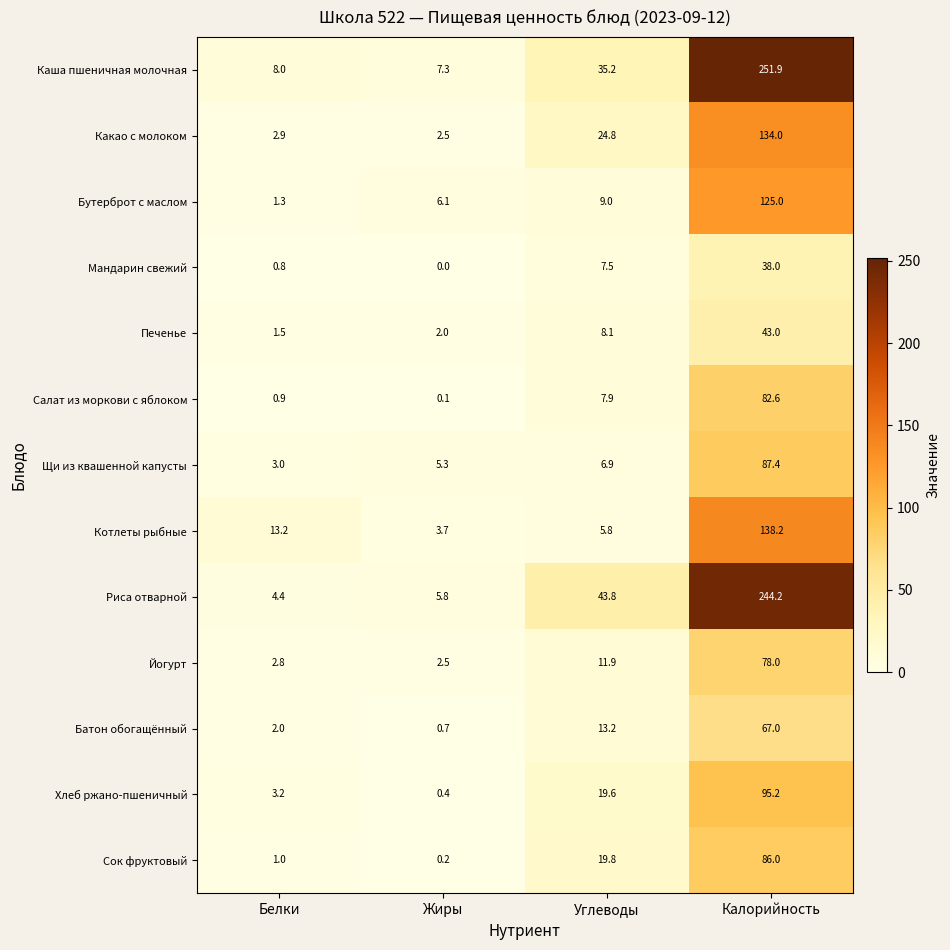

What is the approximate value of Сок фруктовый at Белки?

1.0